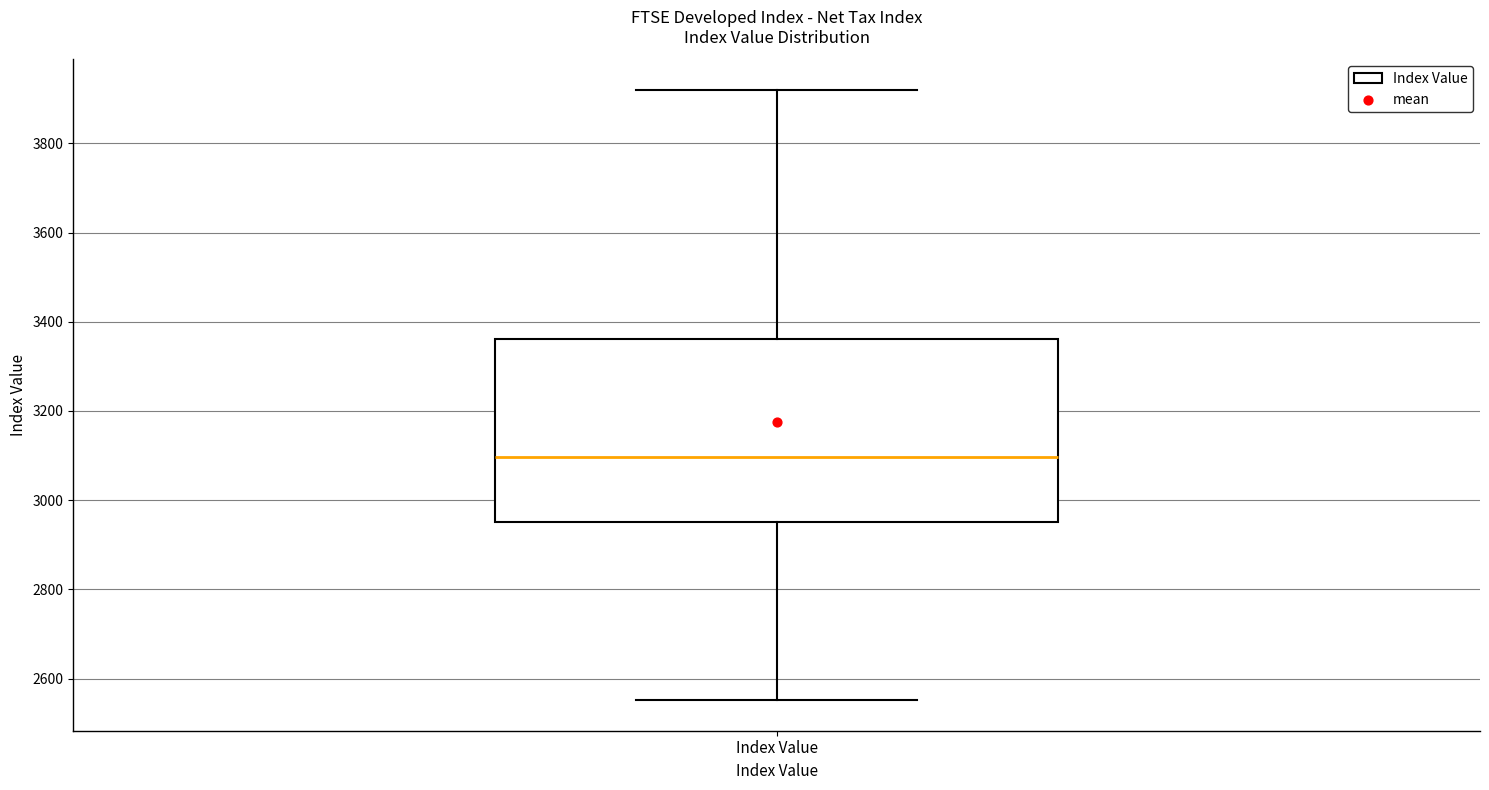

Read this box plot against the y-axis: the position of the median line, the range covered by the box, and the ends of both whiskers. The values are not printed on the chart, so give them approximately, as read against the axis.

median 3100, box 2960 to 3360, whiskers 2560 to 3920